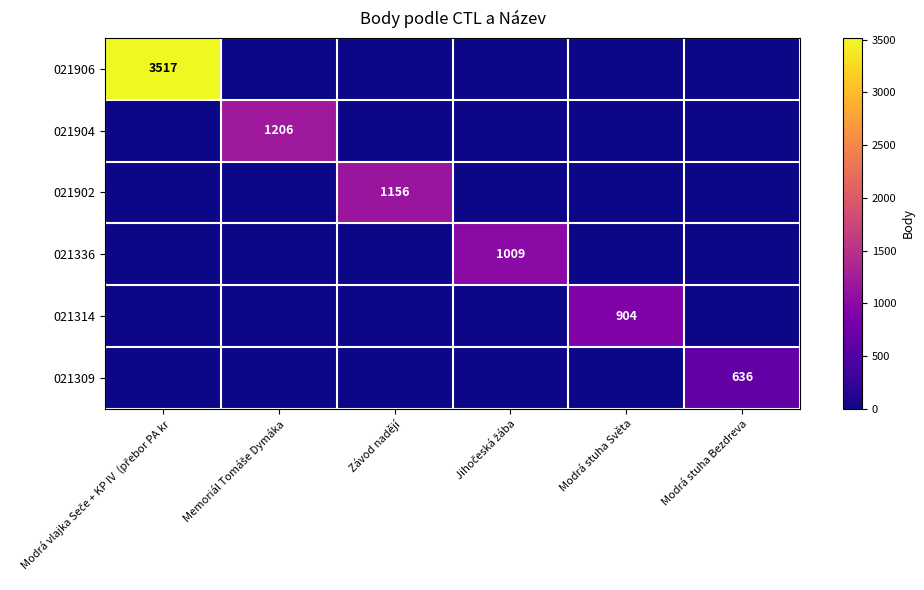

Which series changed the most between Modrá vlajka Seče + KP IV (přebor PA kr and Závod nadějí?

021906